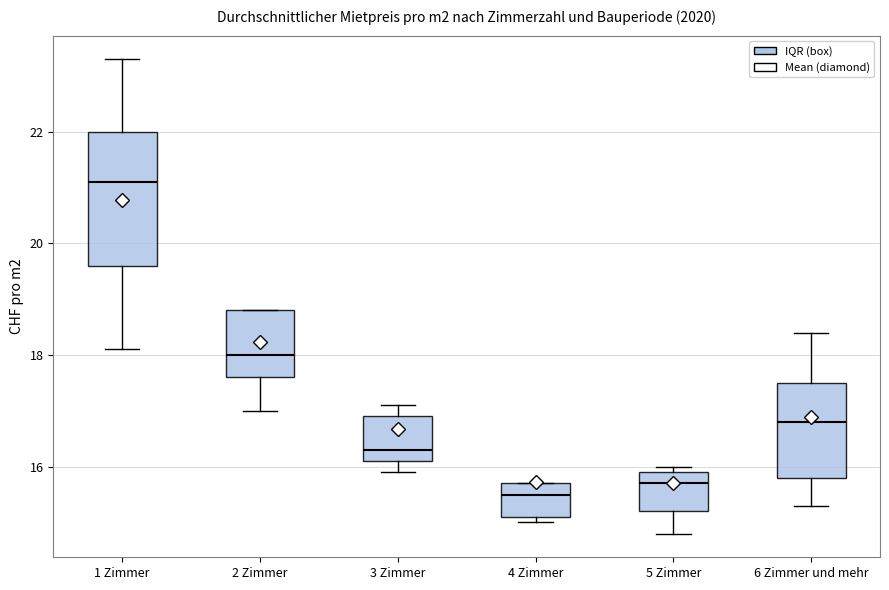

Which box is the tallest, from its lower edge to its upper edge?

1 Zimmer